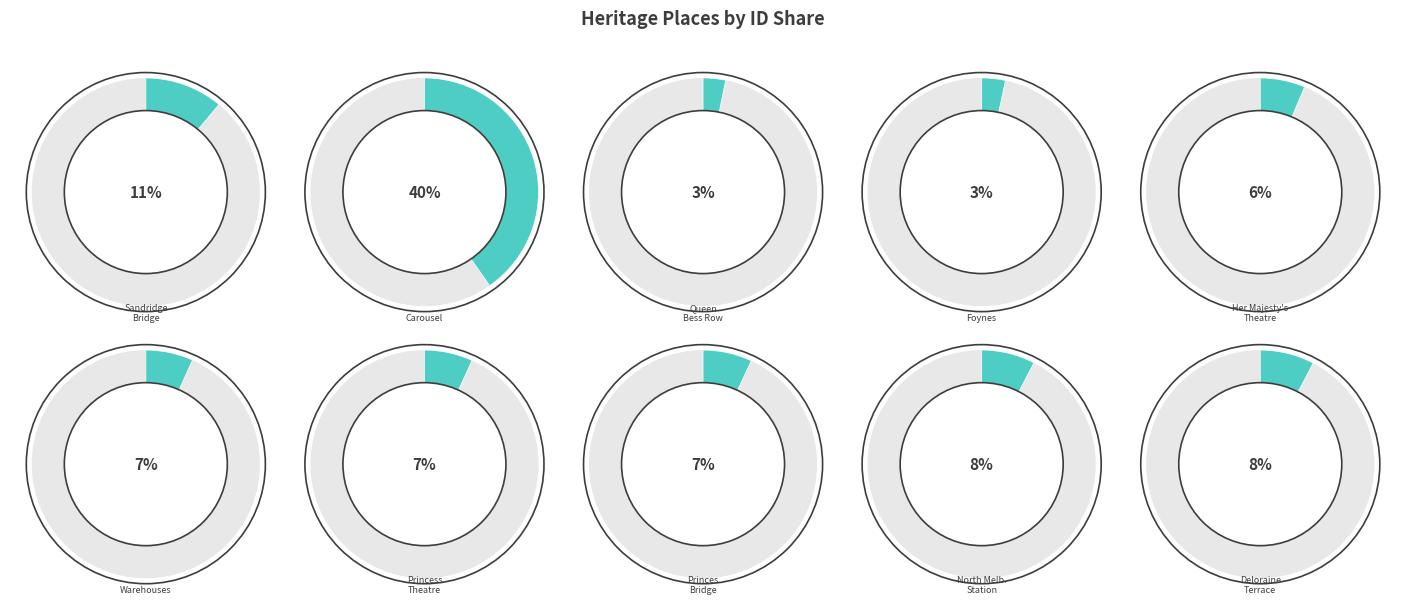

Is there any slice that represents more than half of the pie?

No